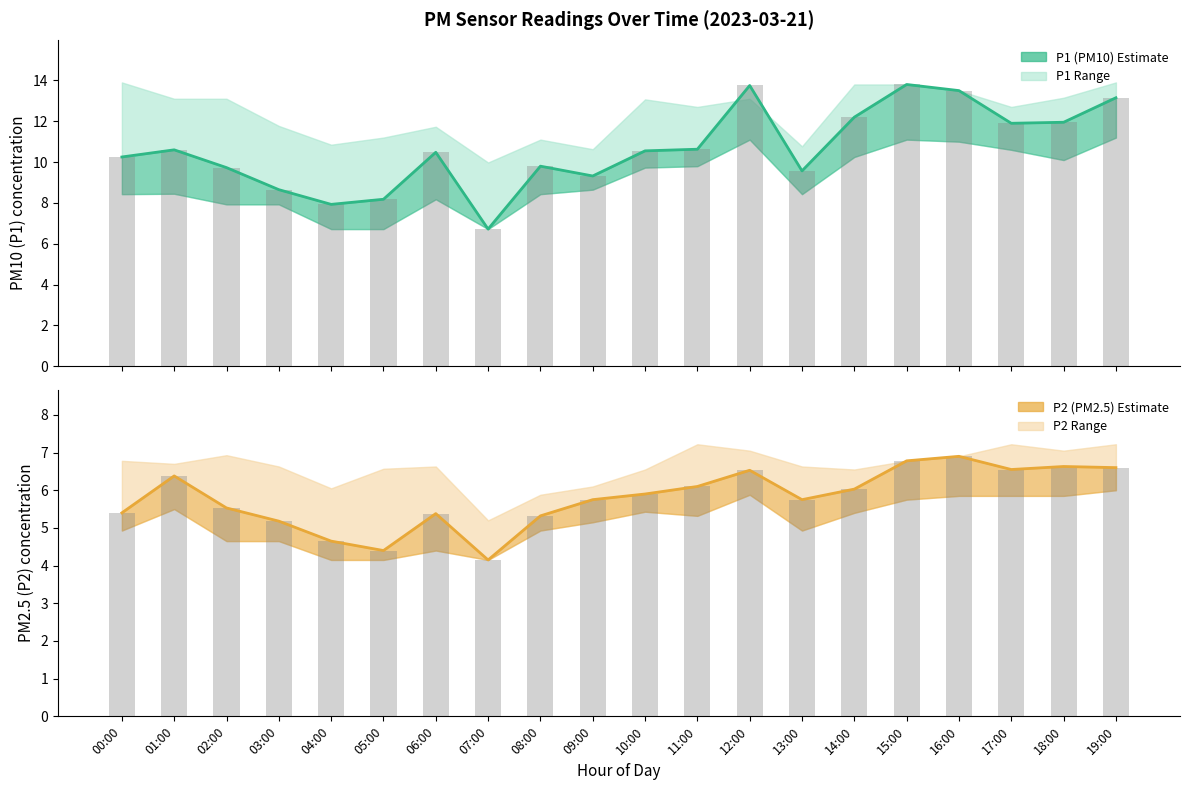

What is the label of the 6th bar from the right?

14:00